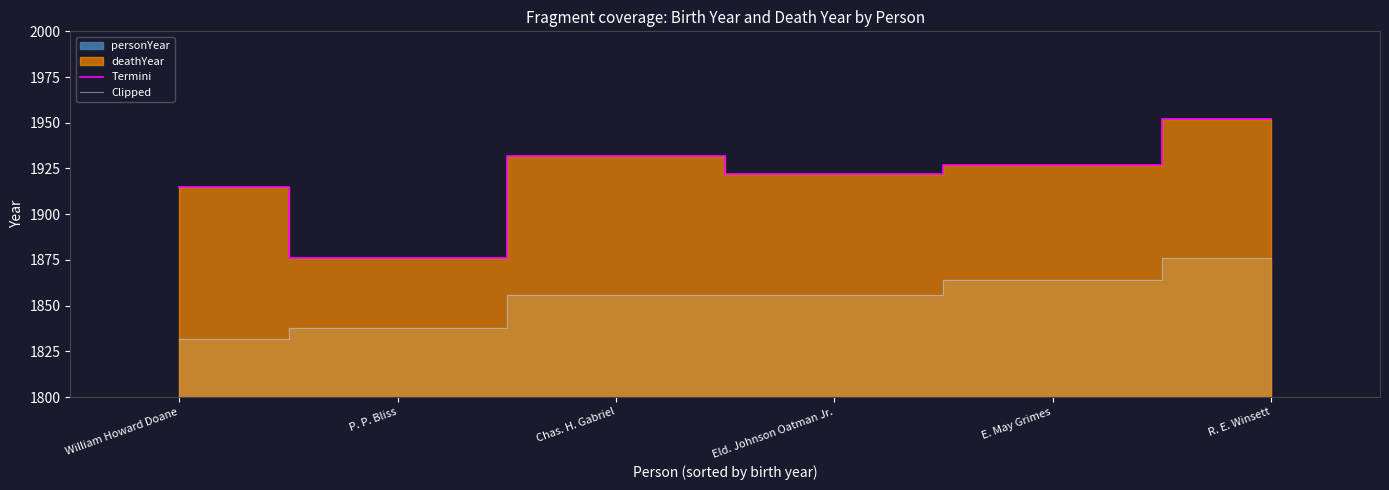

What is the label of the 5th point from the left?

E. May Grimes